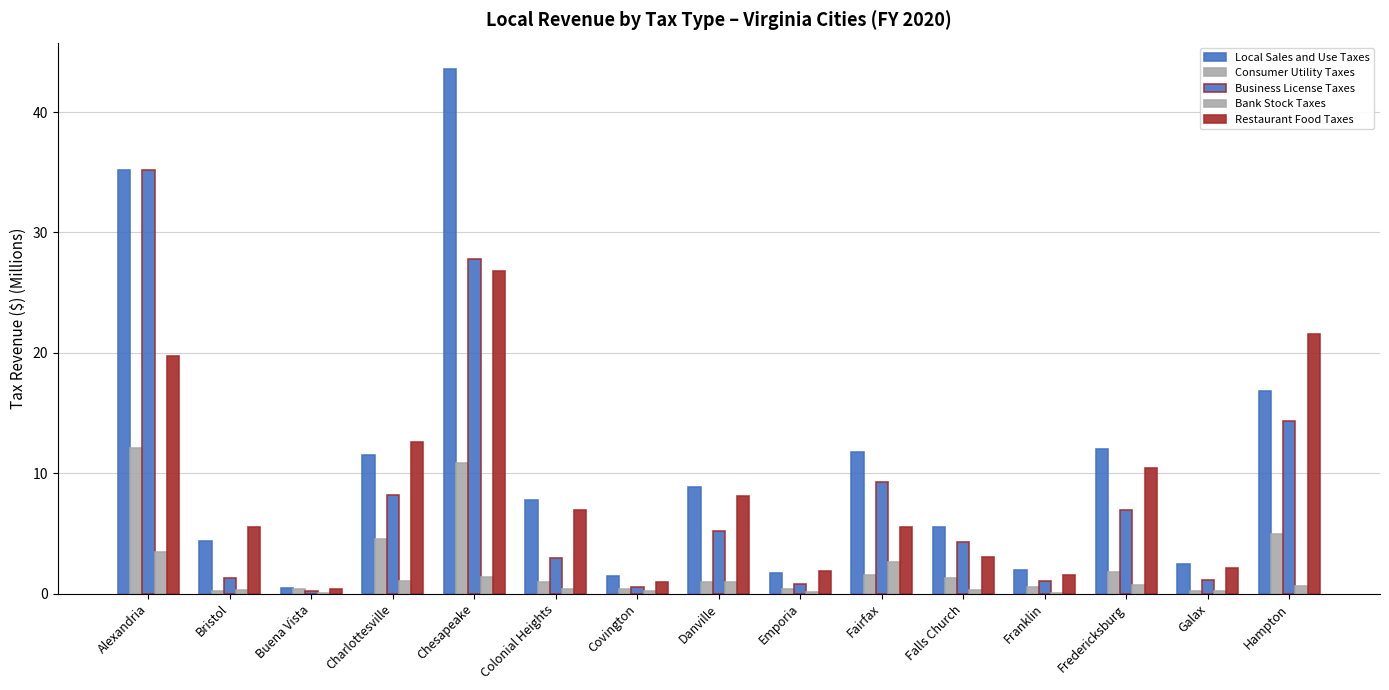

Count the number of data series in this chart.

5